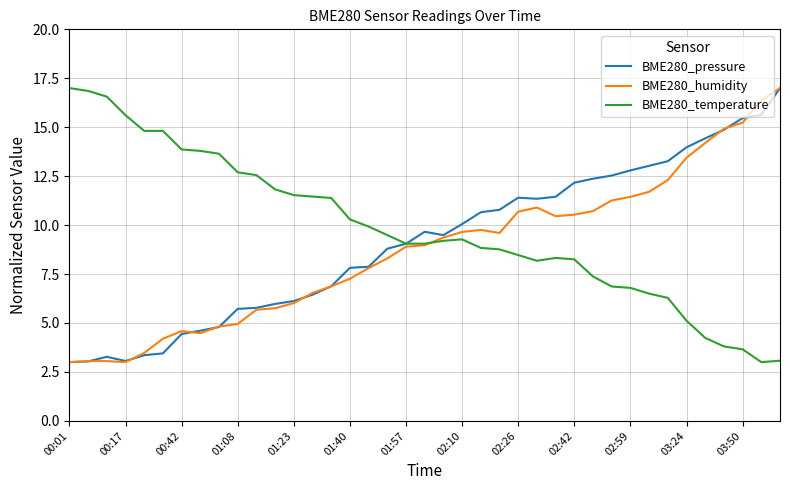

What is the greatest value displayed?

17.0